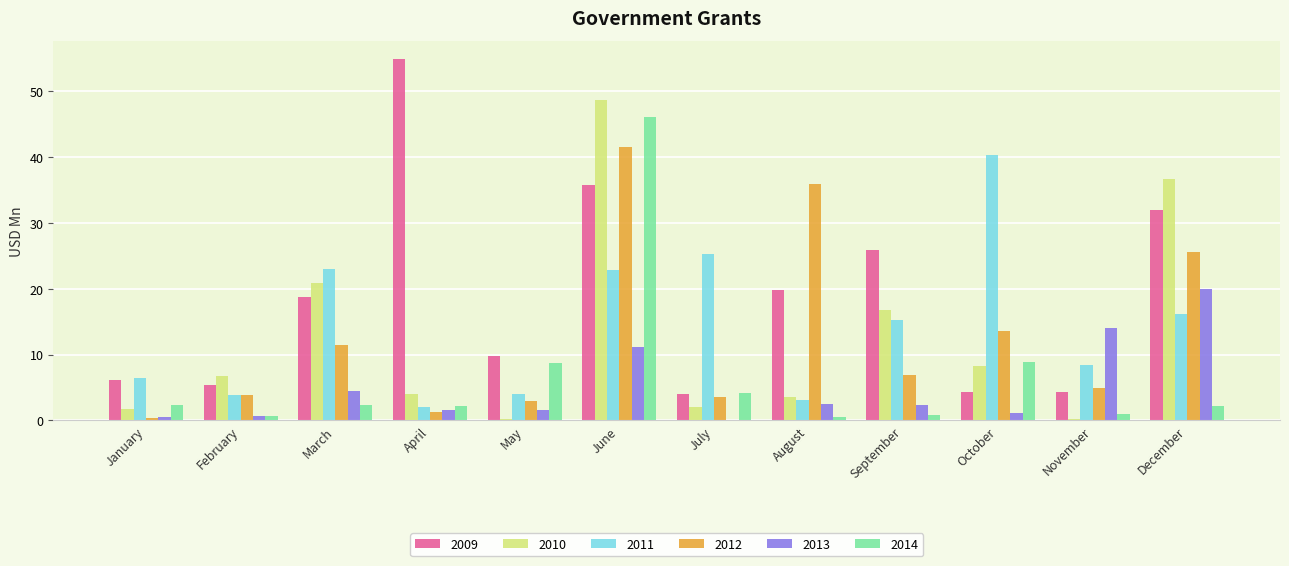

True or false: 2012 has a value of 4.9 at November.

True